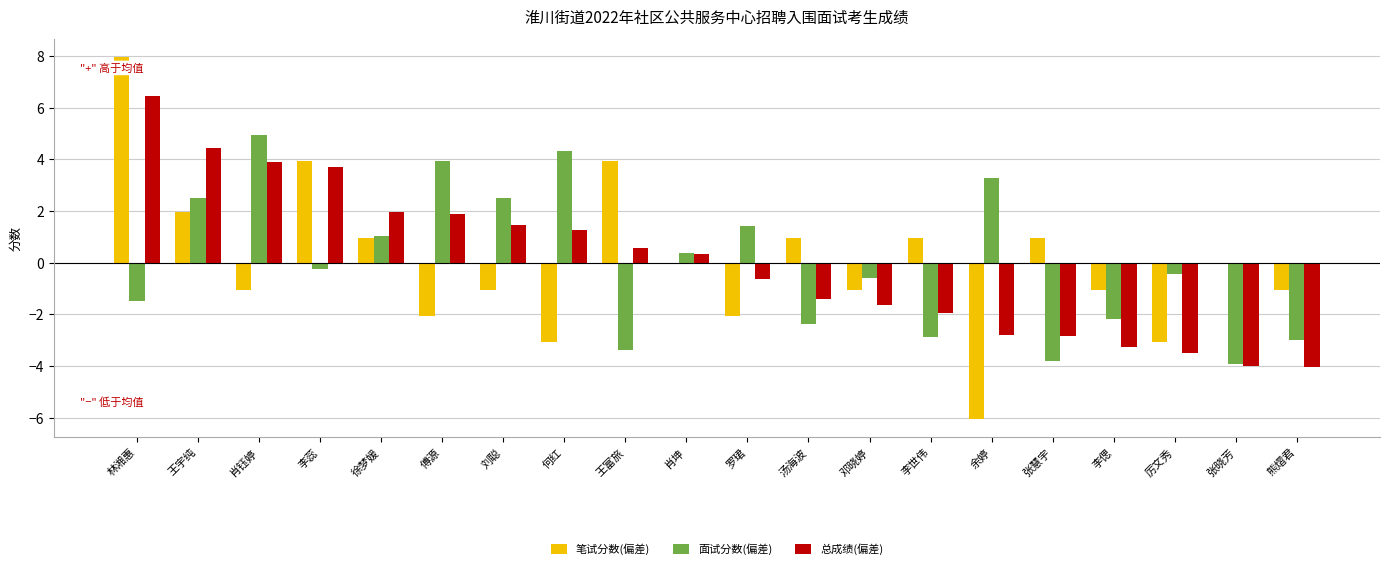

How many values in the 面试分数(偏差) series exceed 0?

9